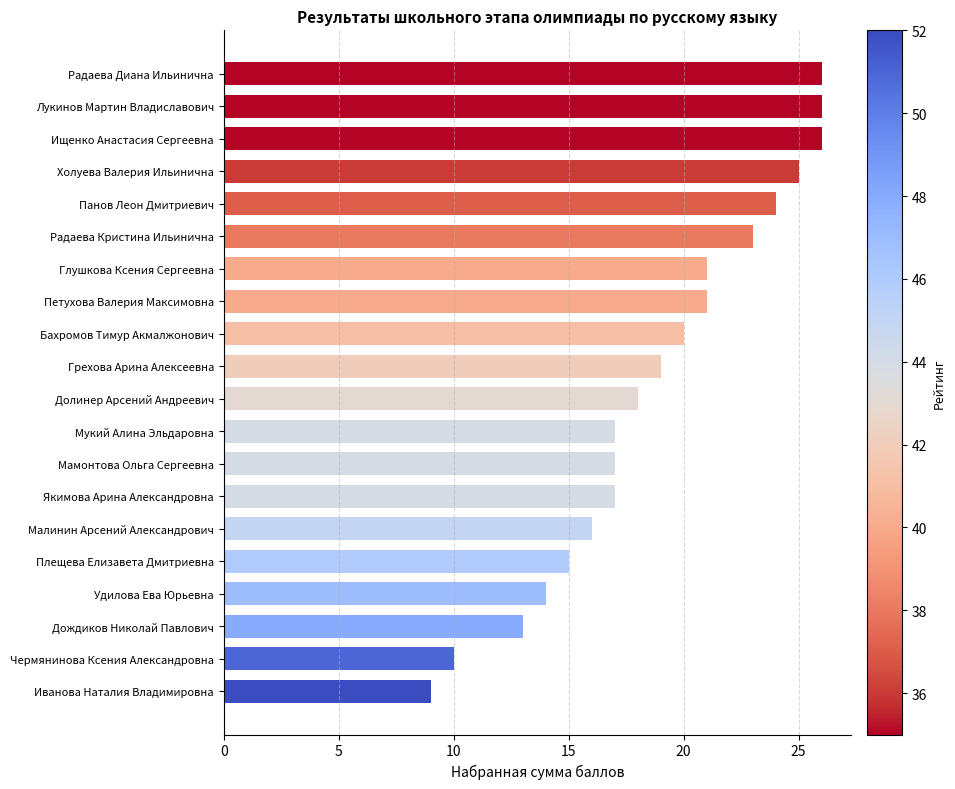

How many bars are there in total?

20